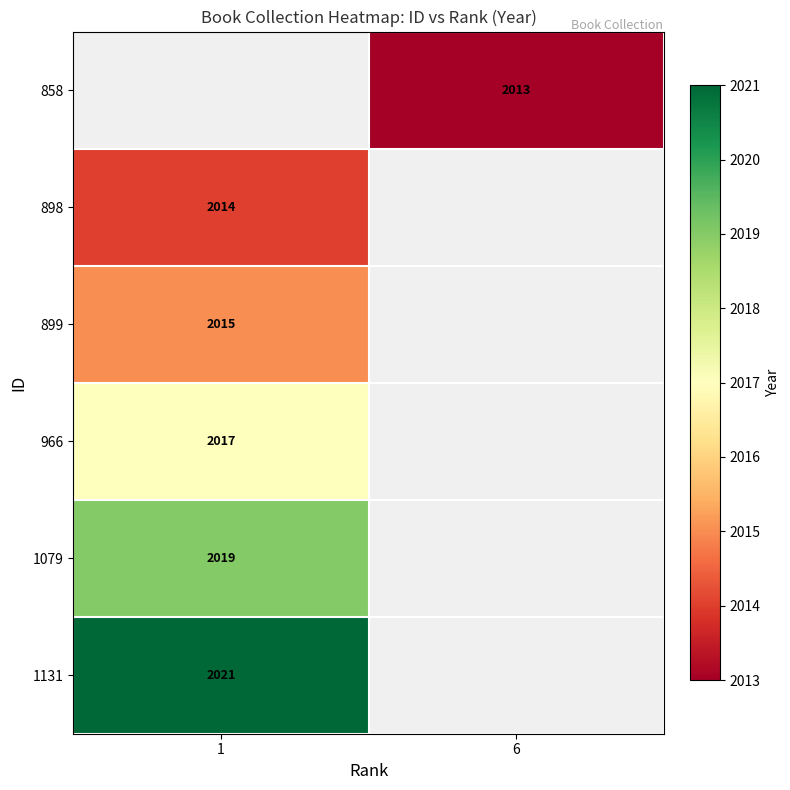

Is the value of 898 at 1 greater than the value of 899 at 1?

No